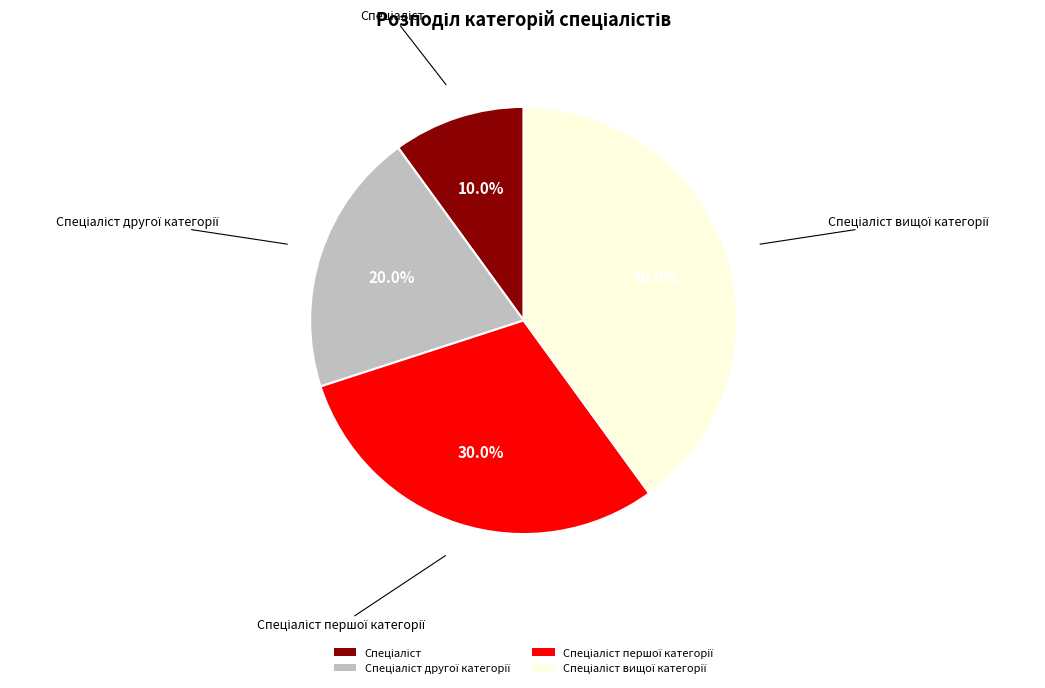

To the nearest percent, what is the difference between the largest and smallest slice percentages?

30%